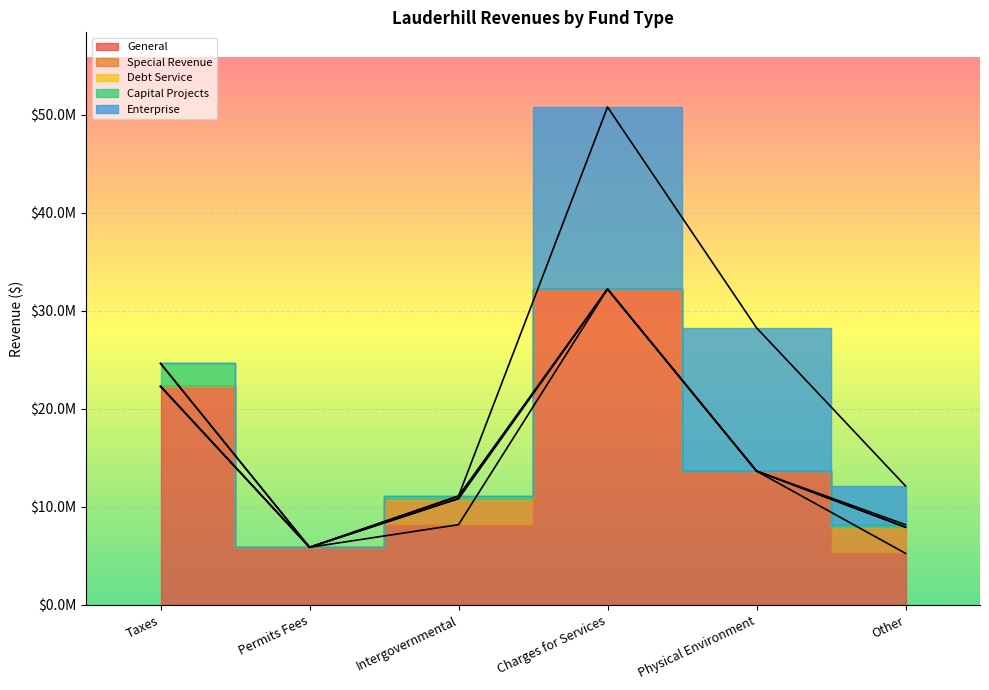

Where is the first local minimum for Capital Projects?

Permits Fees